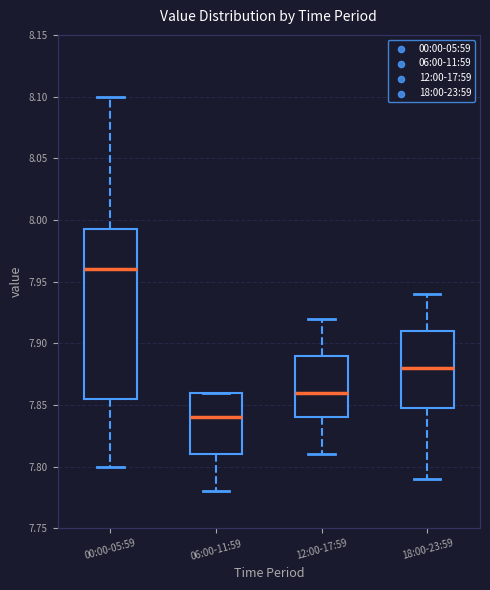

Which box has the highest median line?

00:00-05:59